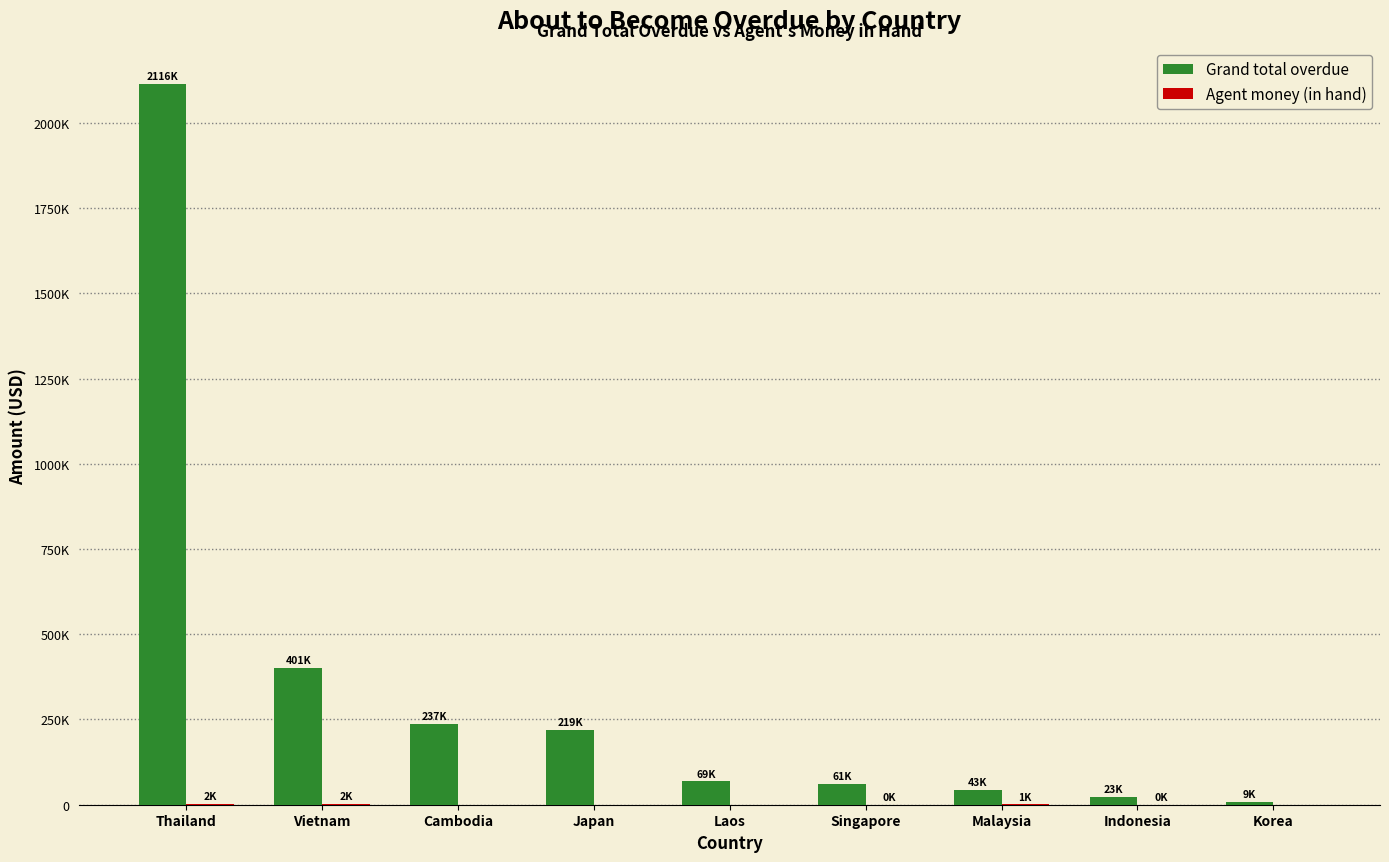

How many bars are there in each group?

2